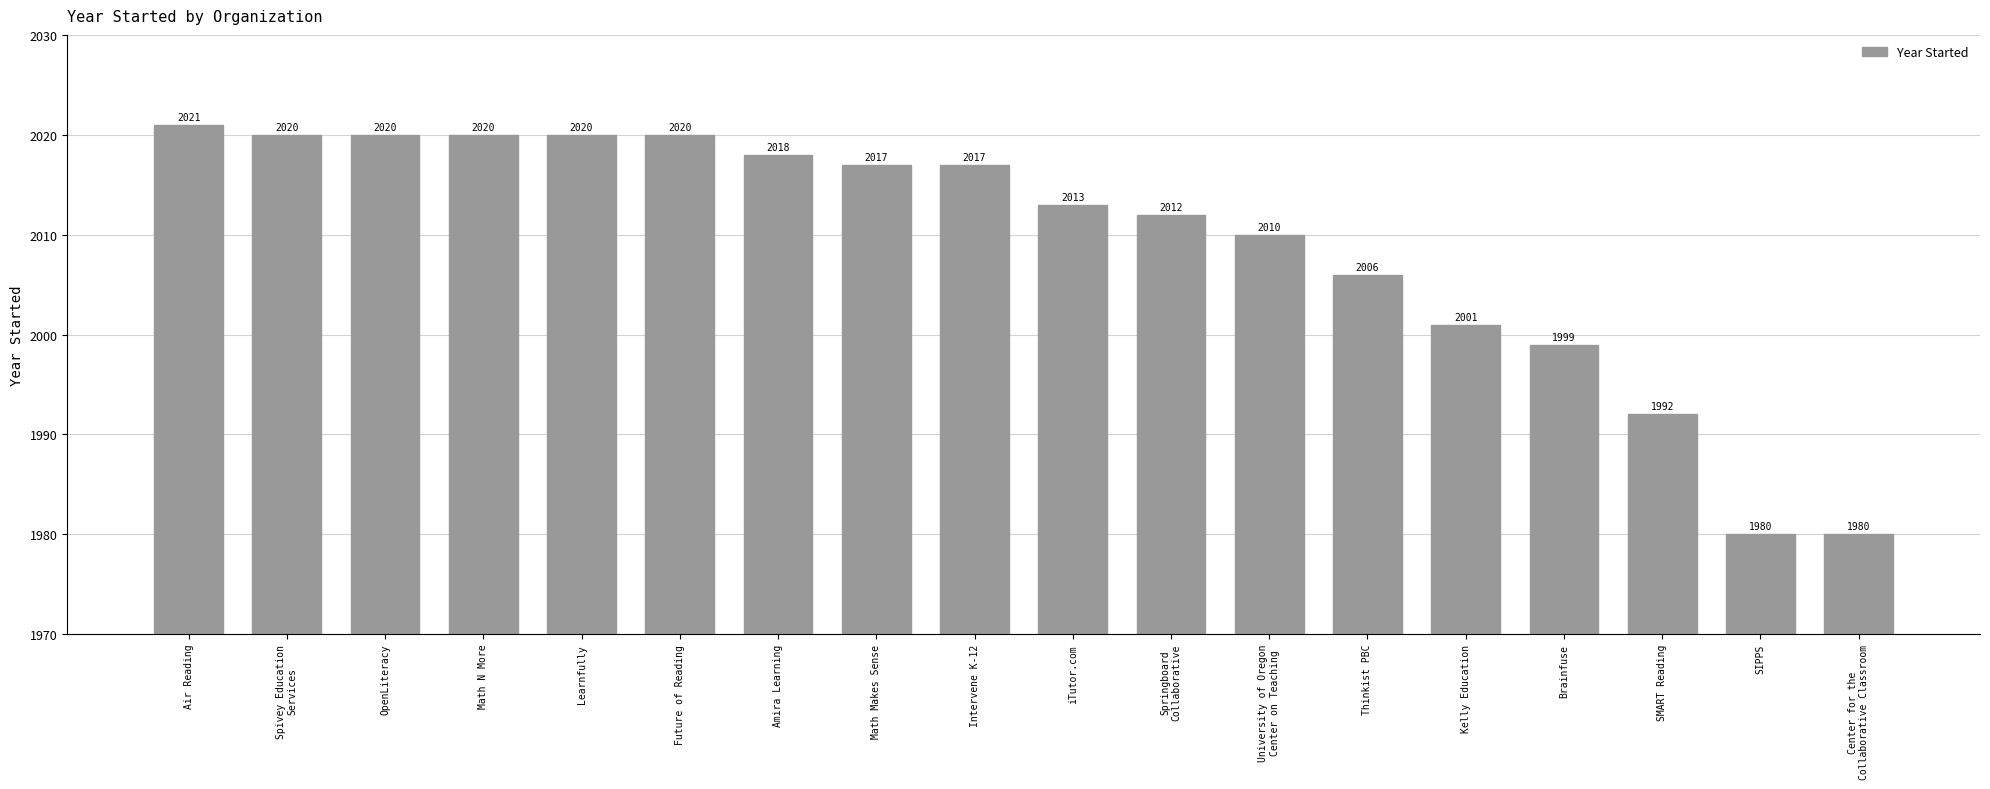

Reading left to right, transcribe all the data shown in this chart.

Air Reading=2021	Spivey Education
Services=2020	OpenLiteracy=2020	Math N More=2020	Learnfully=2020	Future of Reading=2020	Amira Learning=2018	Math Makes Sense=2017	Intervene K-12=2017	iTutor.com=2013	Springboard
Collaborative=2012	University of Oregon
Center on Teaching=2010	Thinkist PBC=2006	Kelly Education=2001	Brainfuse=1999	SMART Reading=1992	SIPPS=1980	Center for the
Collaborative Classroom=1980